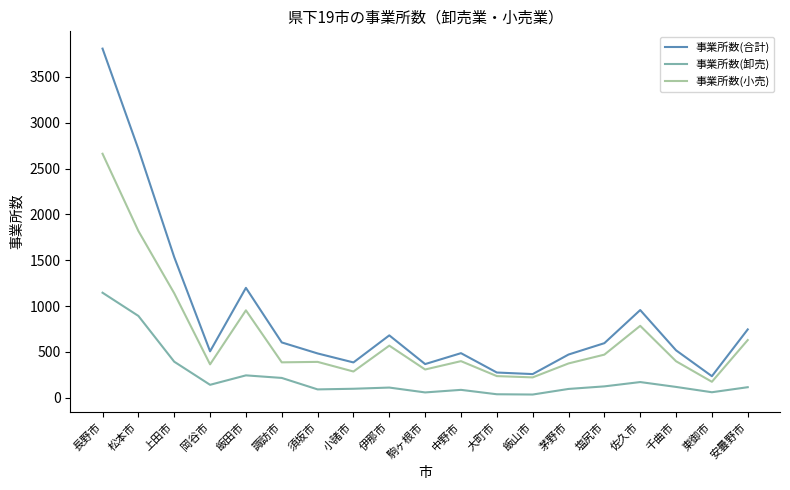

How many categories are shown in the chart?

19